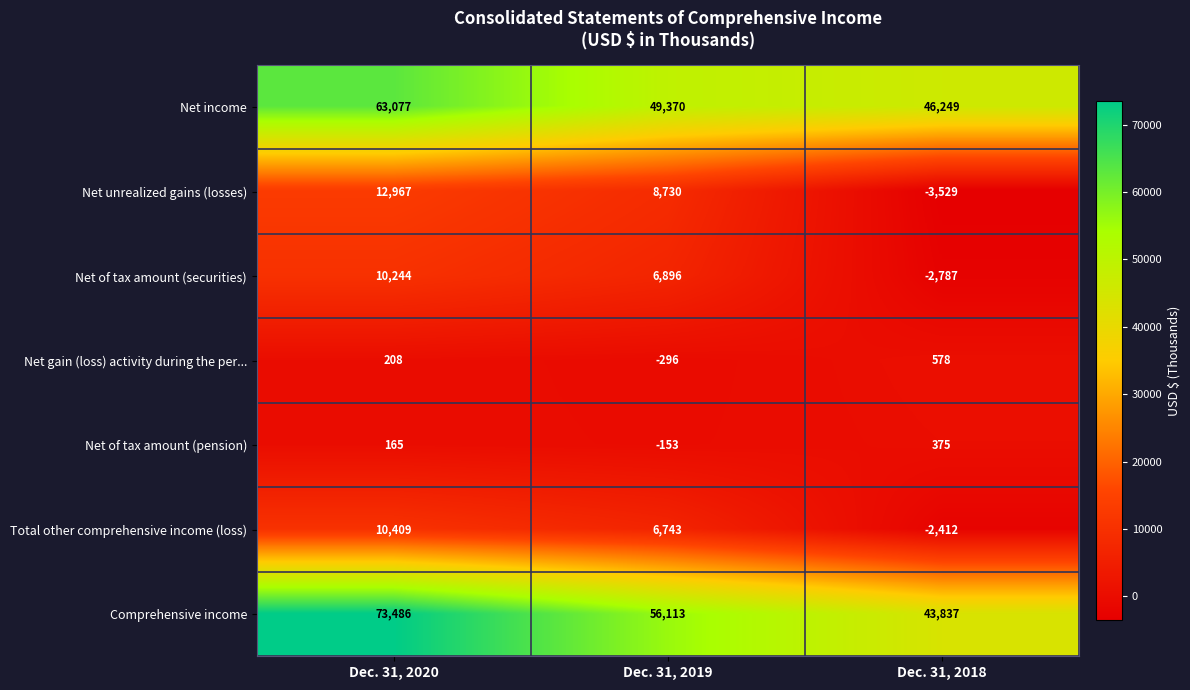

What is the total value across all series at Dec. 31, 2018?

82311